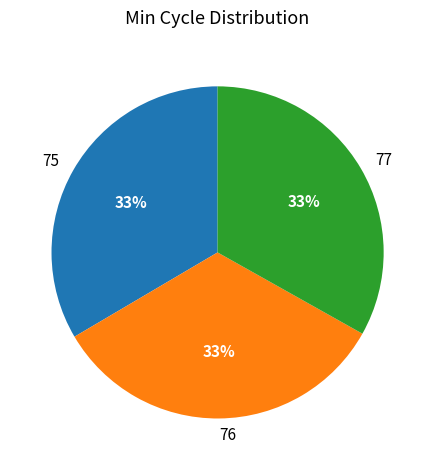

How many slices are in this pie chart?

3